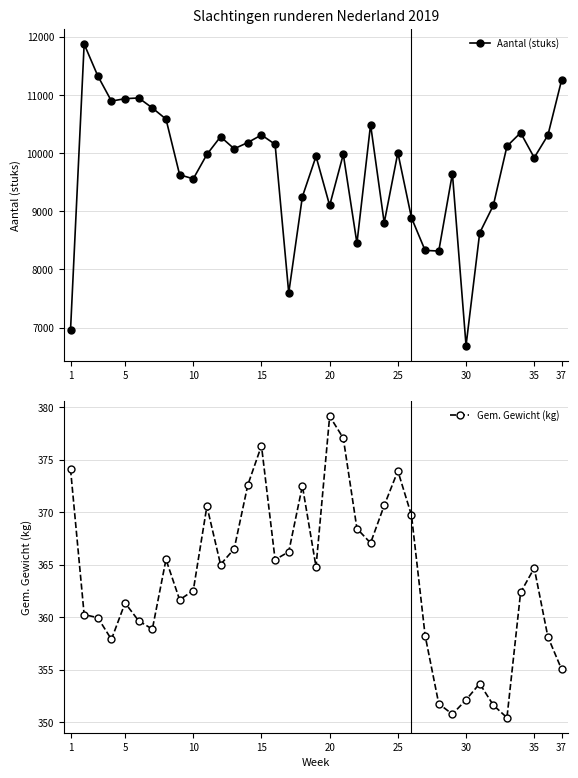

What is the highest value of the Gem. Gewicht (kg) series?

379.1